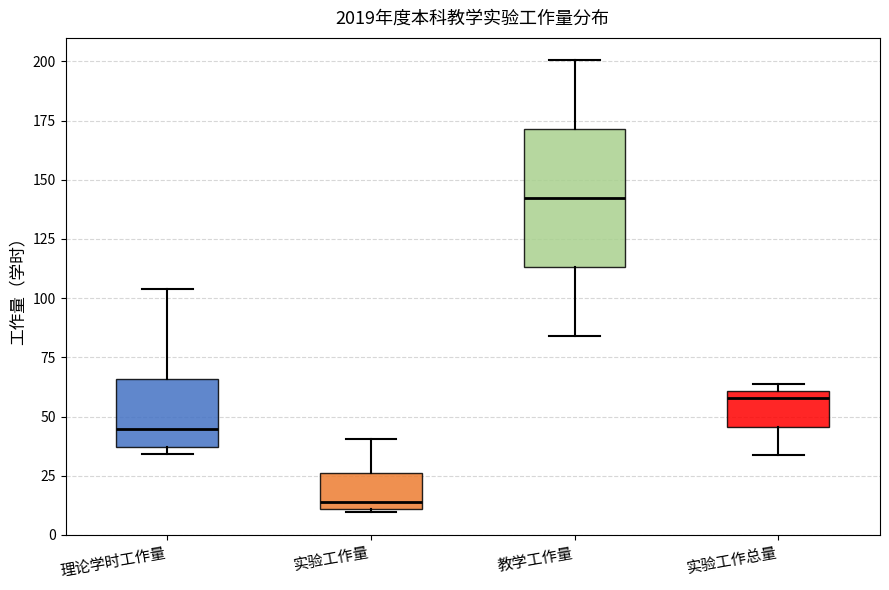

Which box is the tallest, from its lower edge to its upper edge?

教学工作量